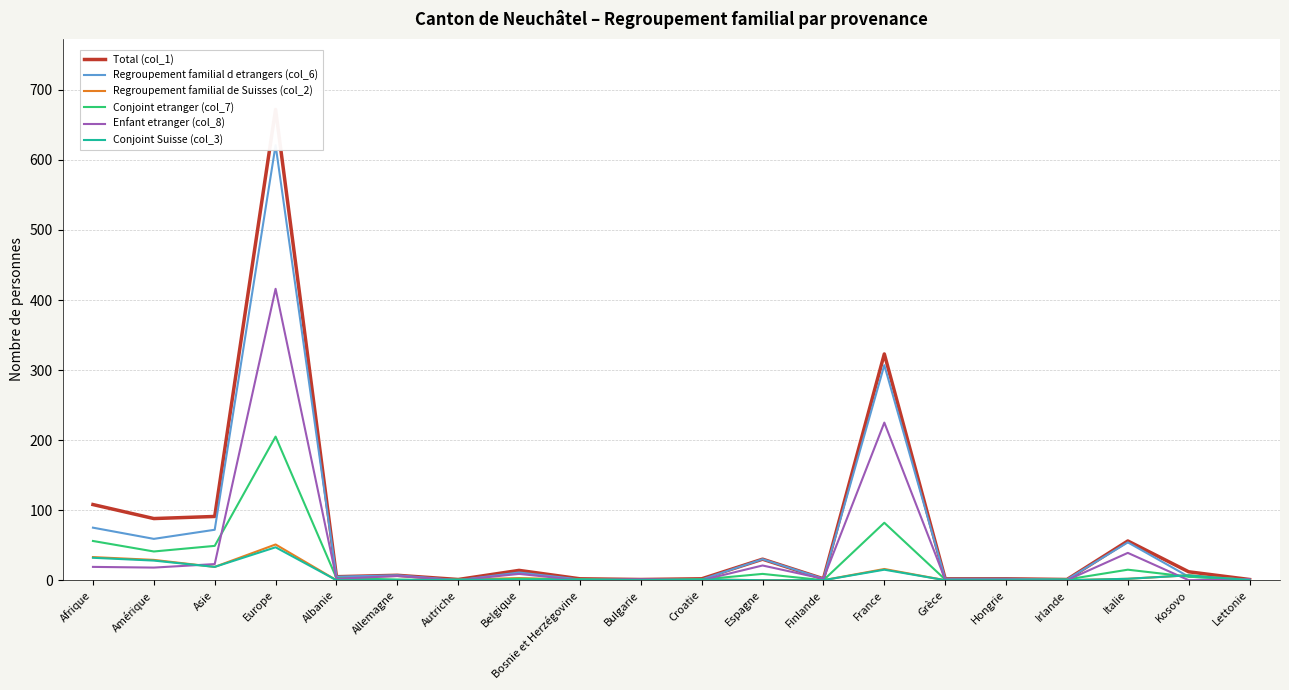

At which category is the sum across all series the highest?

Europe